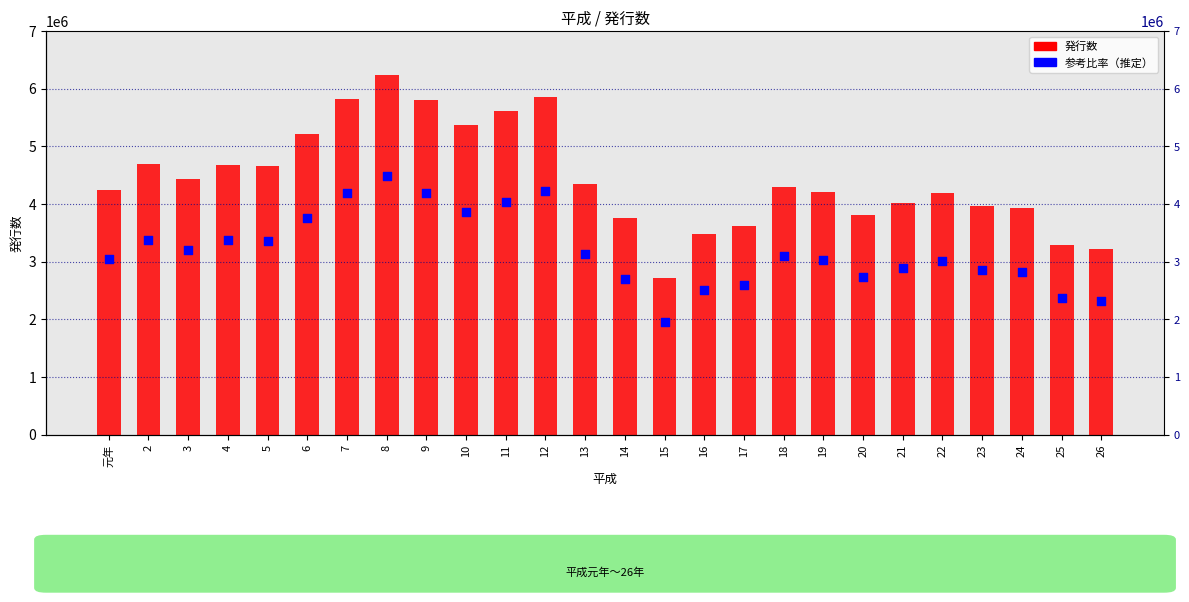

Which series has the largest Y range (max minus min)?

発行数